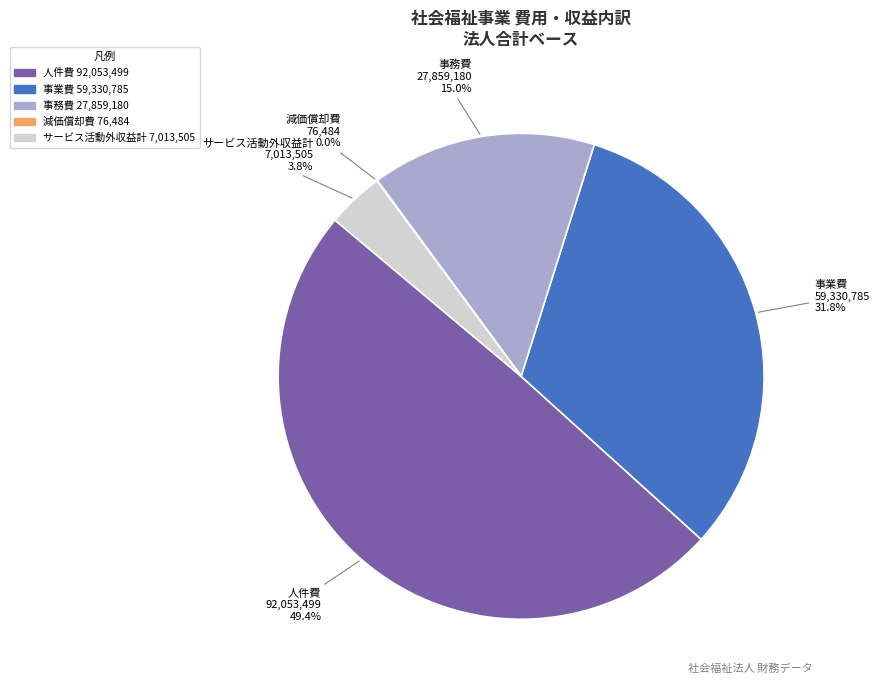

Is there any slice that represents more than half of the pie?

No